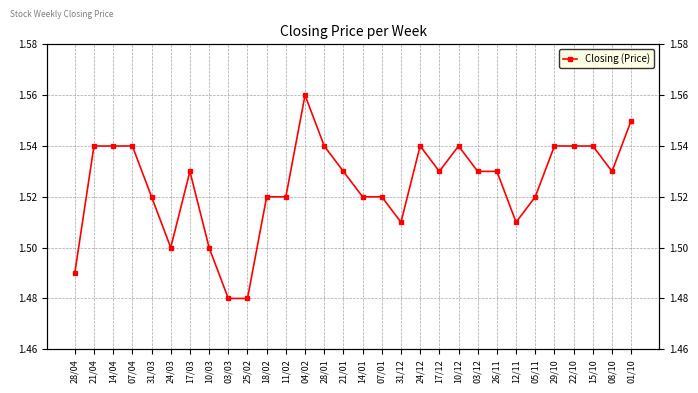

Where is the first local minimum?

24/03